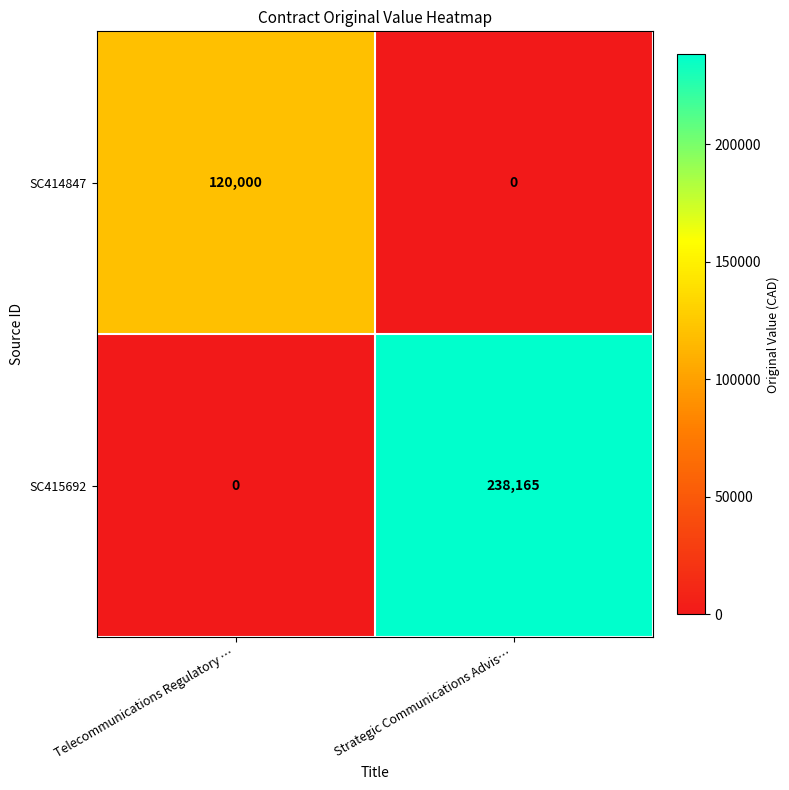

What is the greatest value displayed?

238165